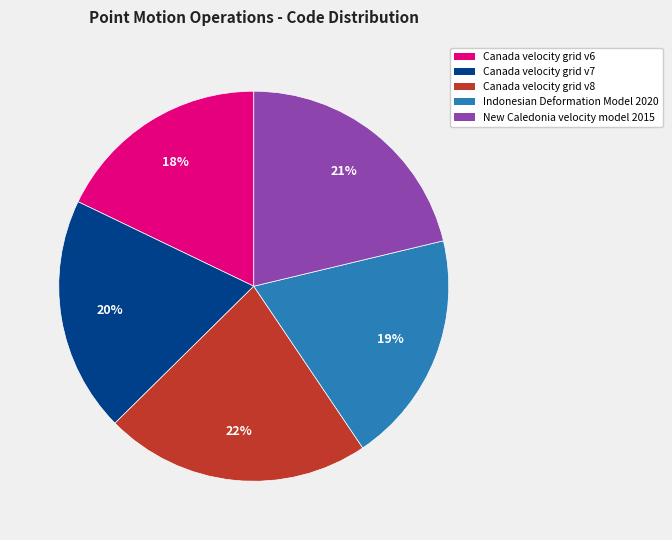

Is it true that Canada velocity grid v6 is 18% of the pie?

True